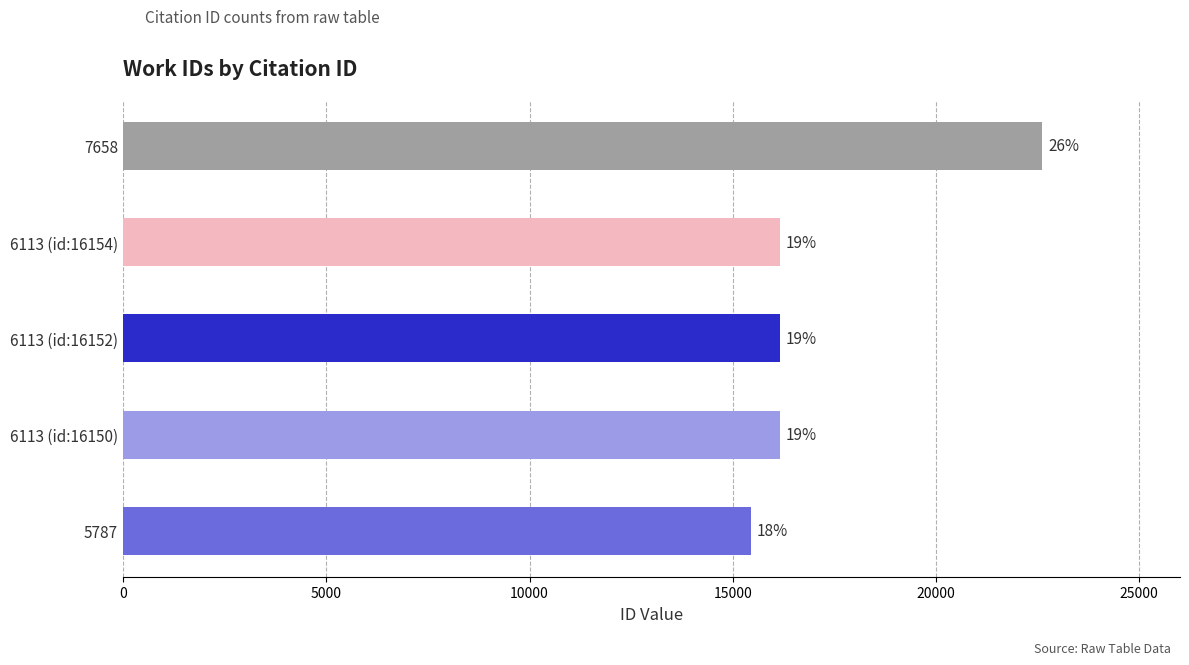

What is the average value?

17301